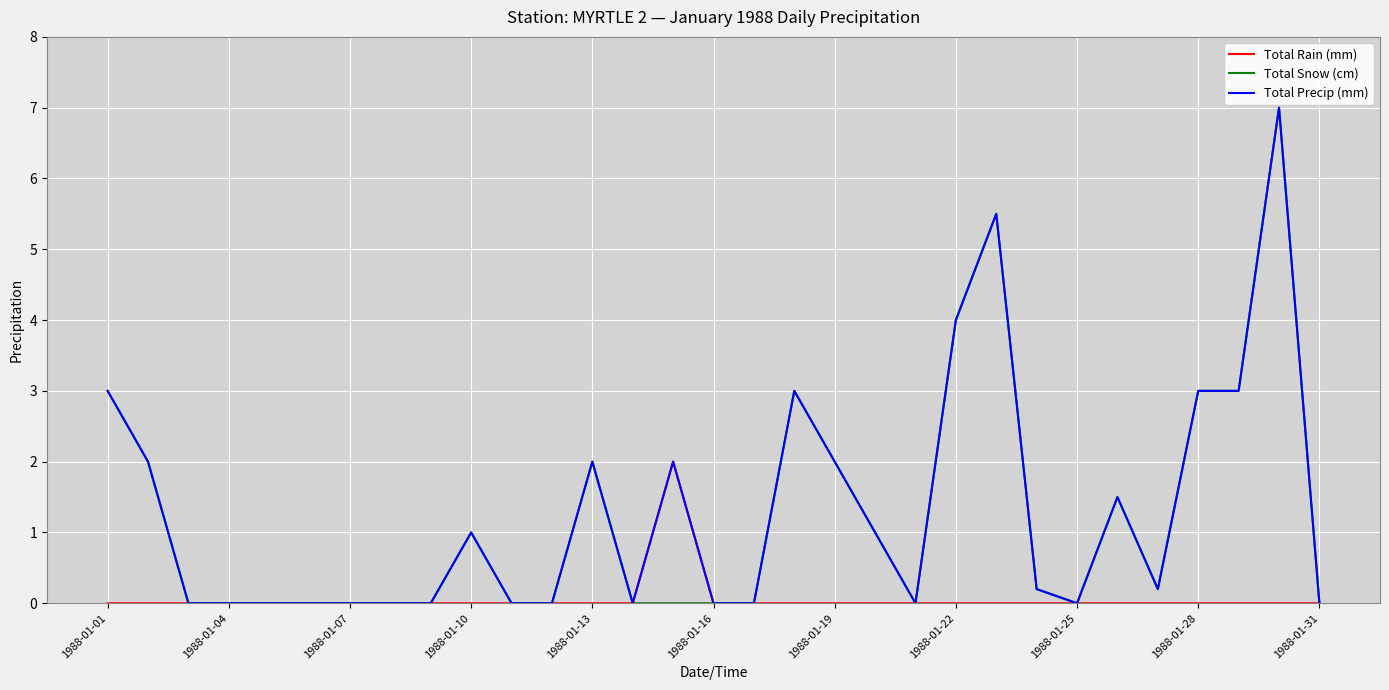

What is the highest value of the Total Rain (mm) series?

2.0